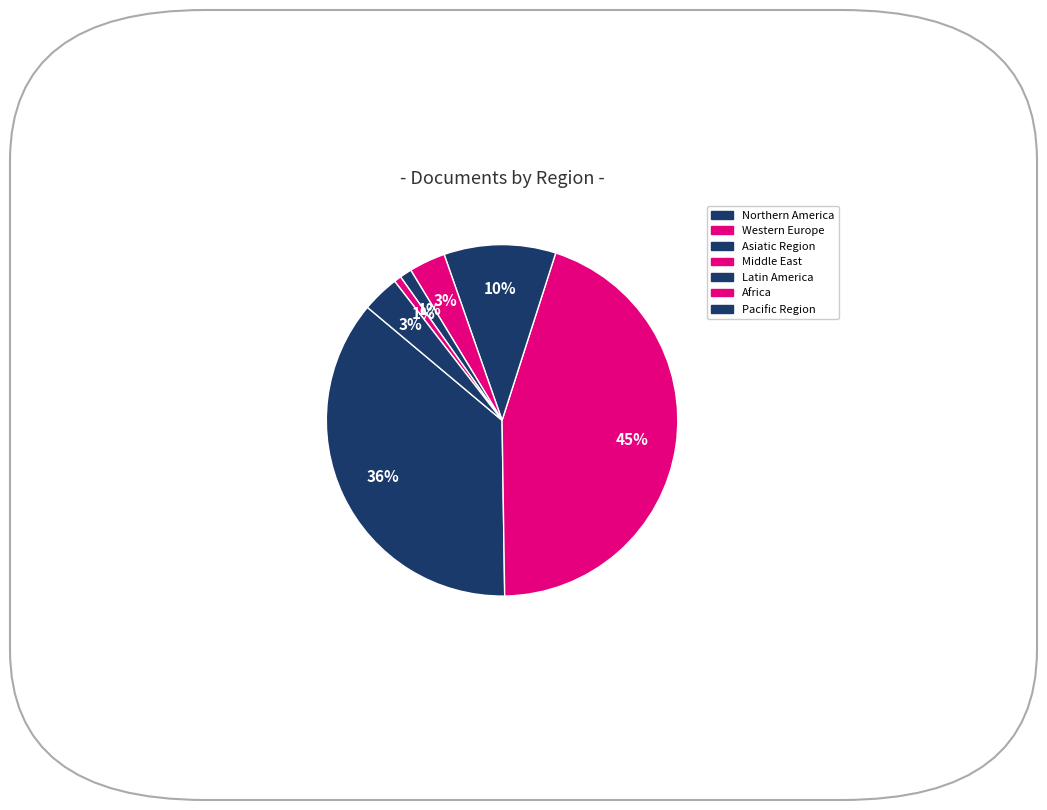

What is the largest slice in the pie chart?

Western Europe